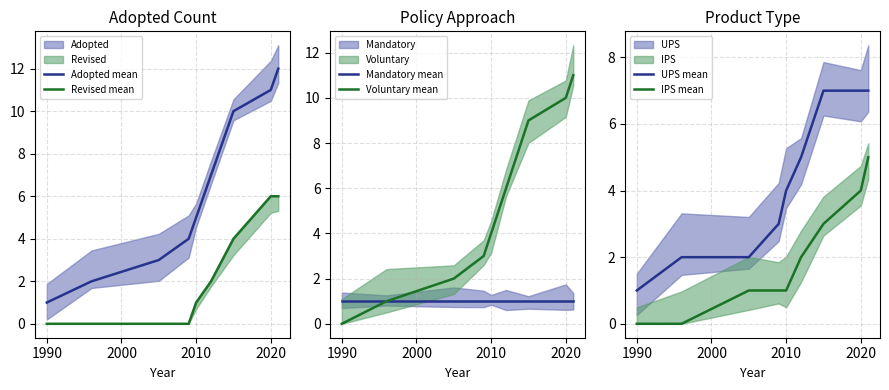

Reading right to left, extract all data points from this chart.

Adopted mean: 12	11	10	7	5	4	3	2	1
Revised mean: 6	6	4	2	1	0	0	0	0
Mandatory mean: 1	1	1	1	1	1	1	1	1
Voluntary mean: 11	10	9	6	4	3	2	1	0
UPS mean: 7	7	7	5	4	3	2	2	1
IPS mean: 5	4	3	2	1	1	1	0	0